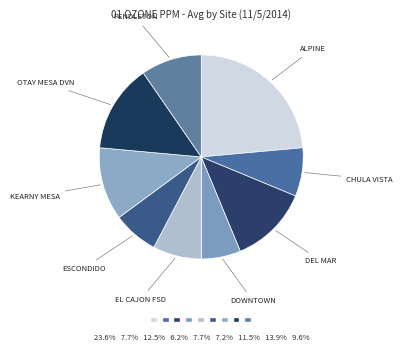

Is the sum of CHULA VISTA and KEARNY MESA greater than half?

No